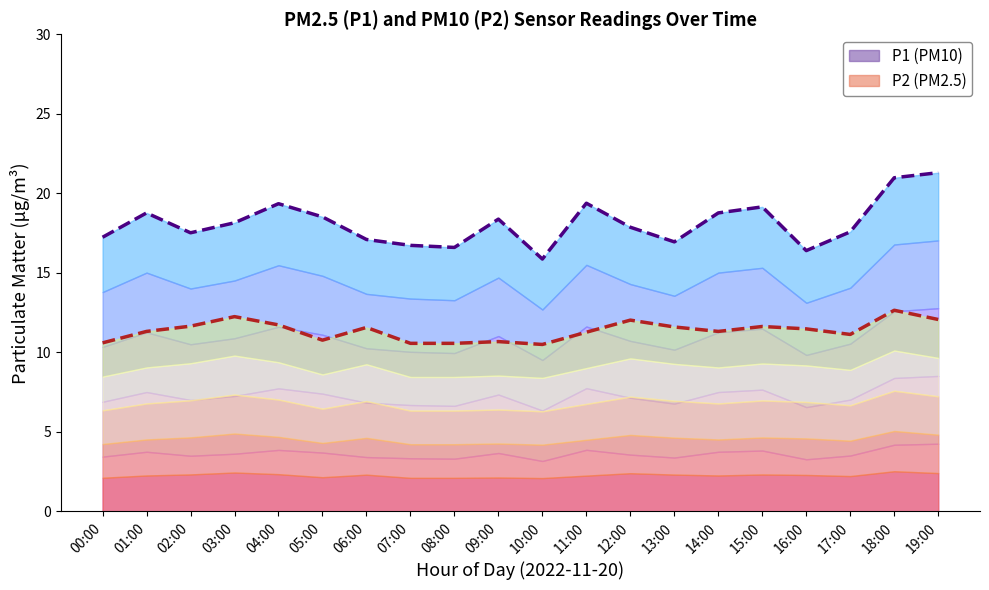

True or false: P2 (PM2.5) has more than 1 points higher than both neighbors.

True